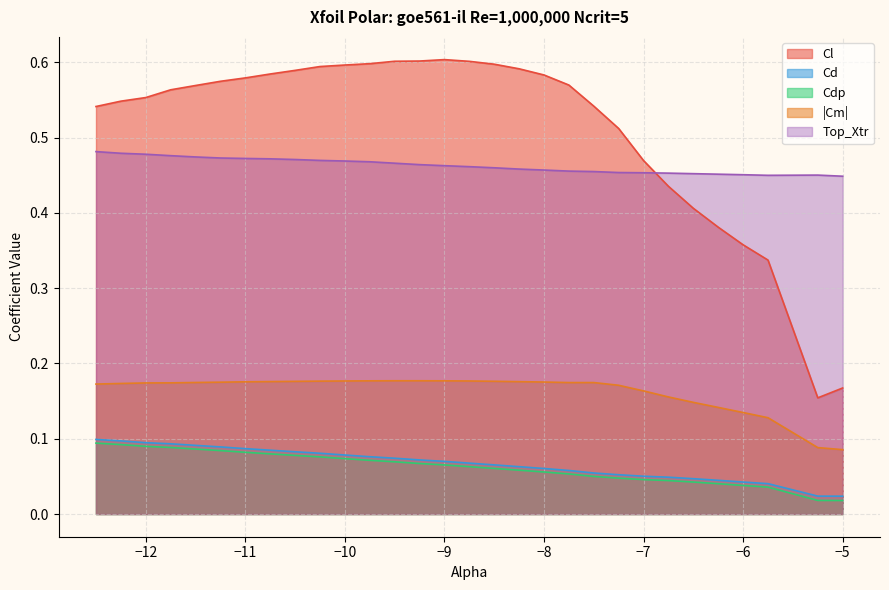

Which series has the widest spread of values?

Cl